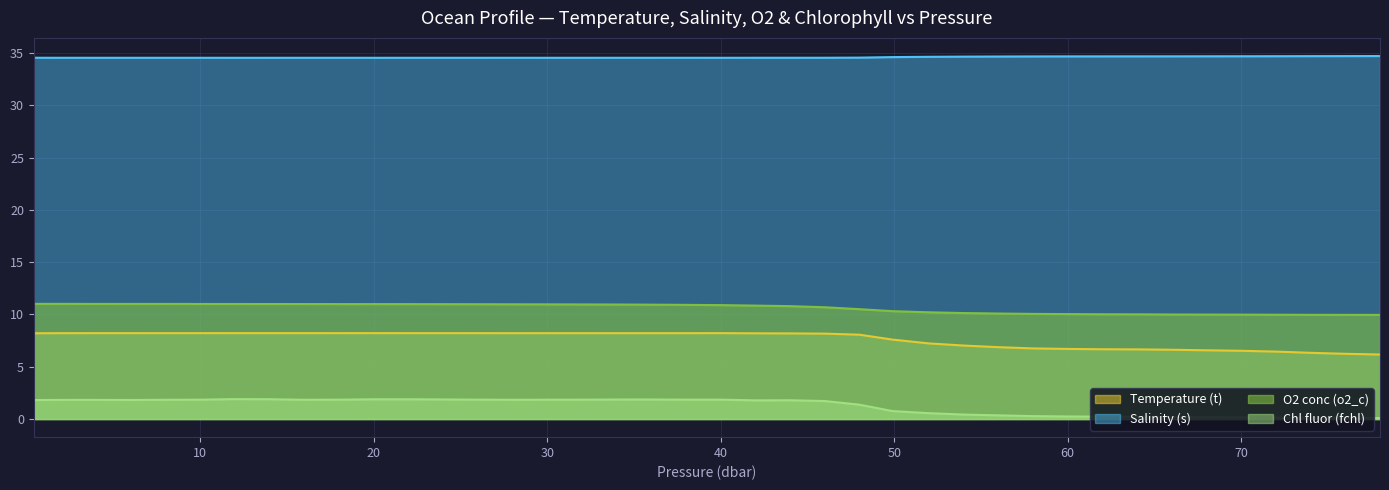

What is the maximum value shown in the chart?

34.7